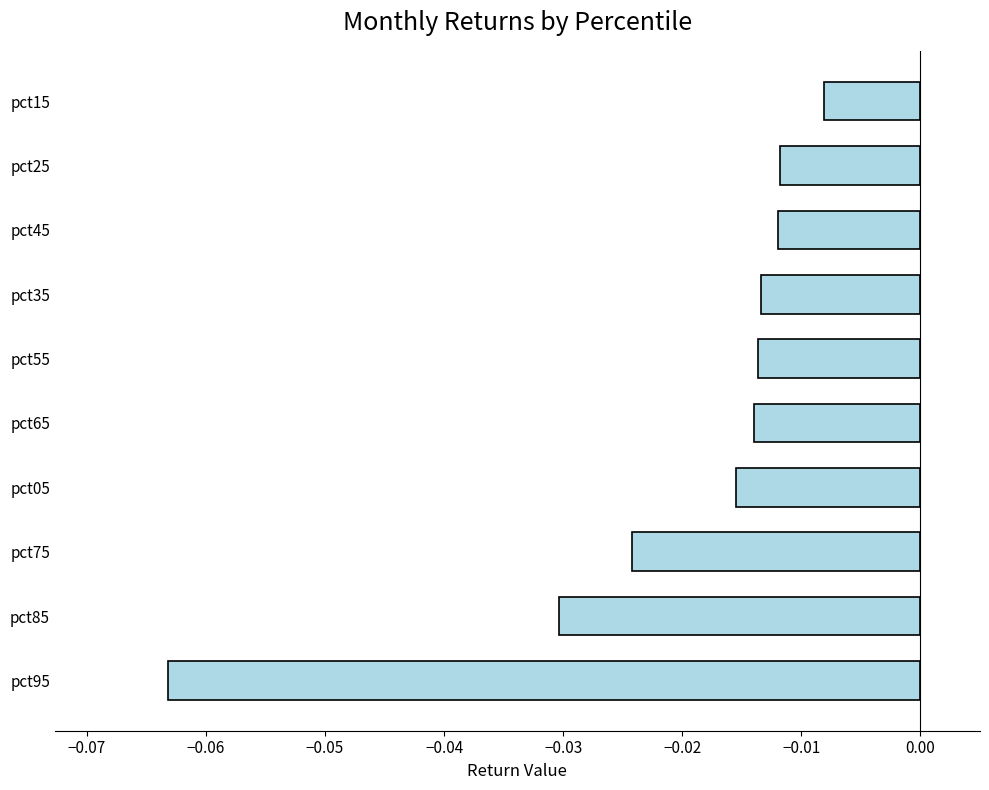

Between pct15 and pct55, which is larger?

pct15